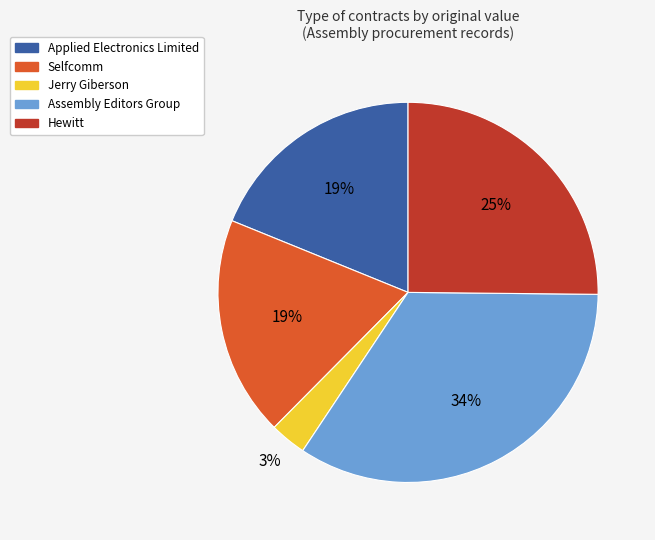

Is there any slice that represents more than half of the pie?

No